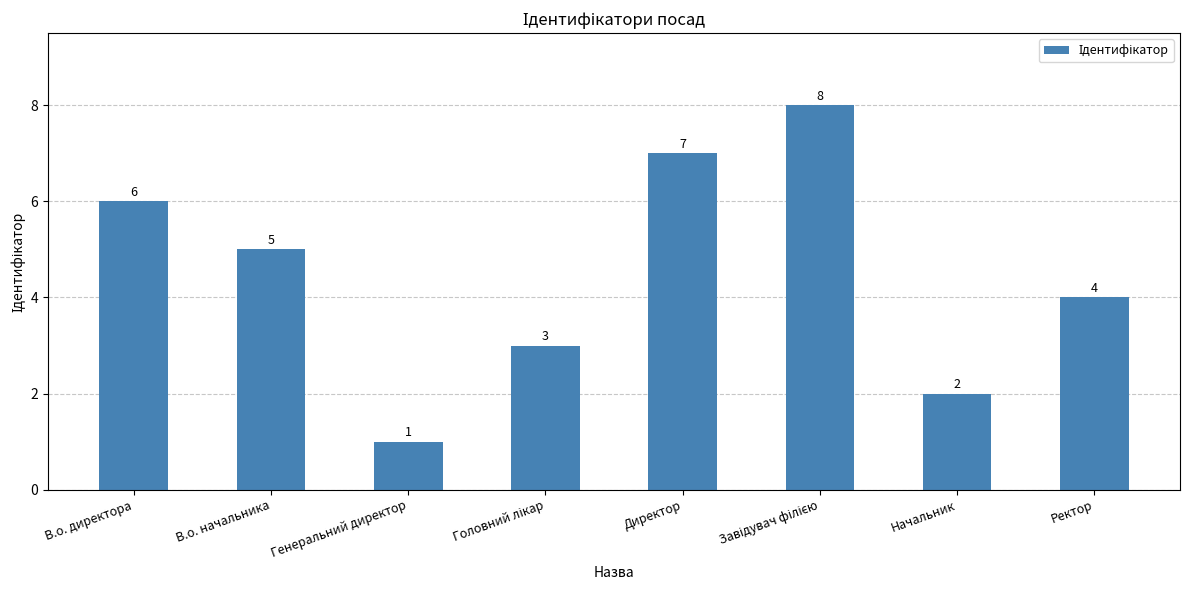

At which label does the data first exceed 5?

В.о. директора